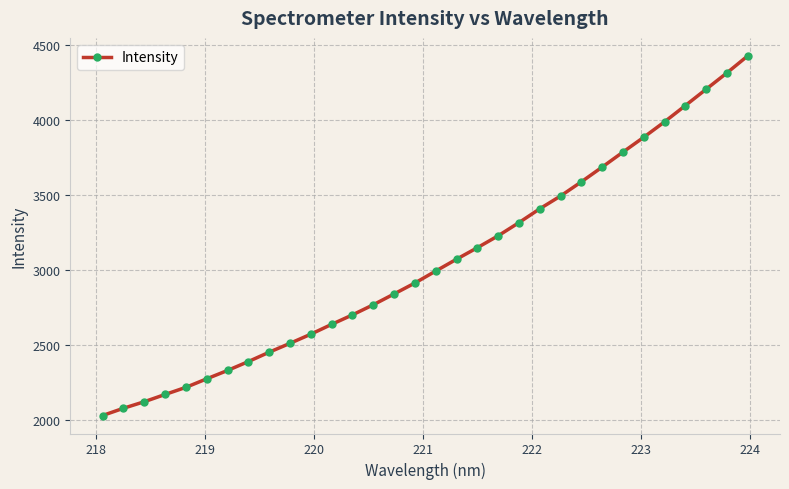

What is the sum of all values?

97606.7